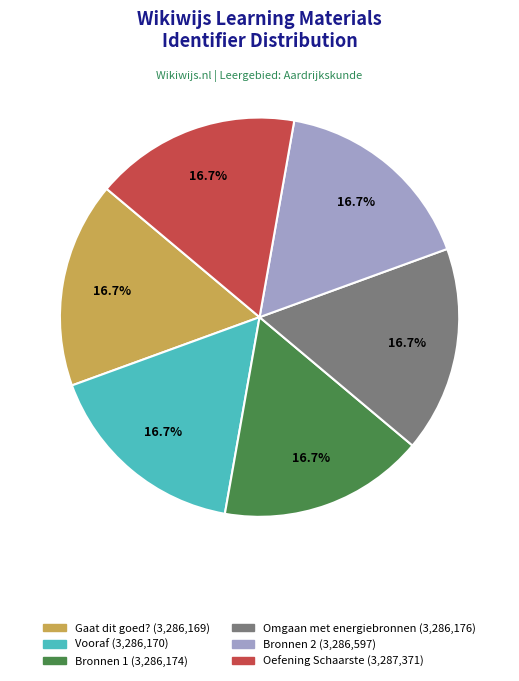

Combined, do Omgaan met energiebronnen and Oefening Schaarste account for over 50%?

No